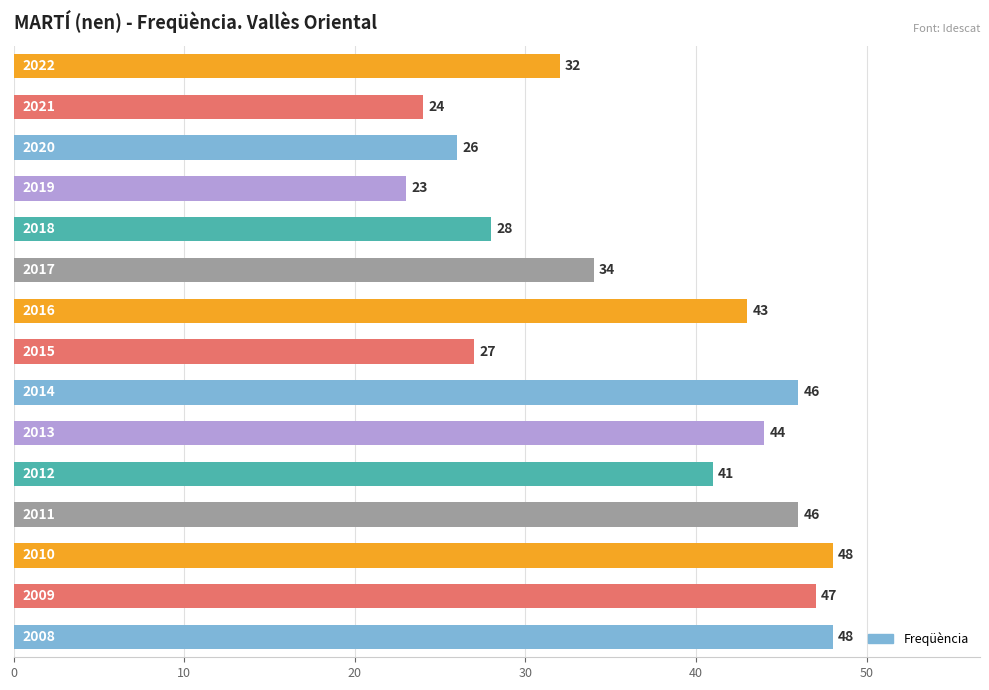

What is the value of the 12th bar from the top?

46